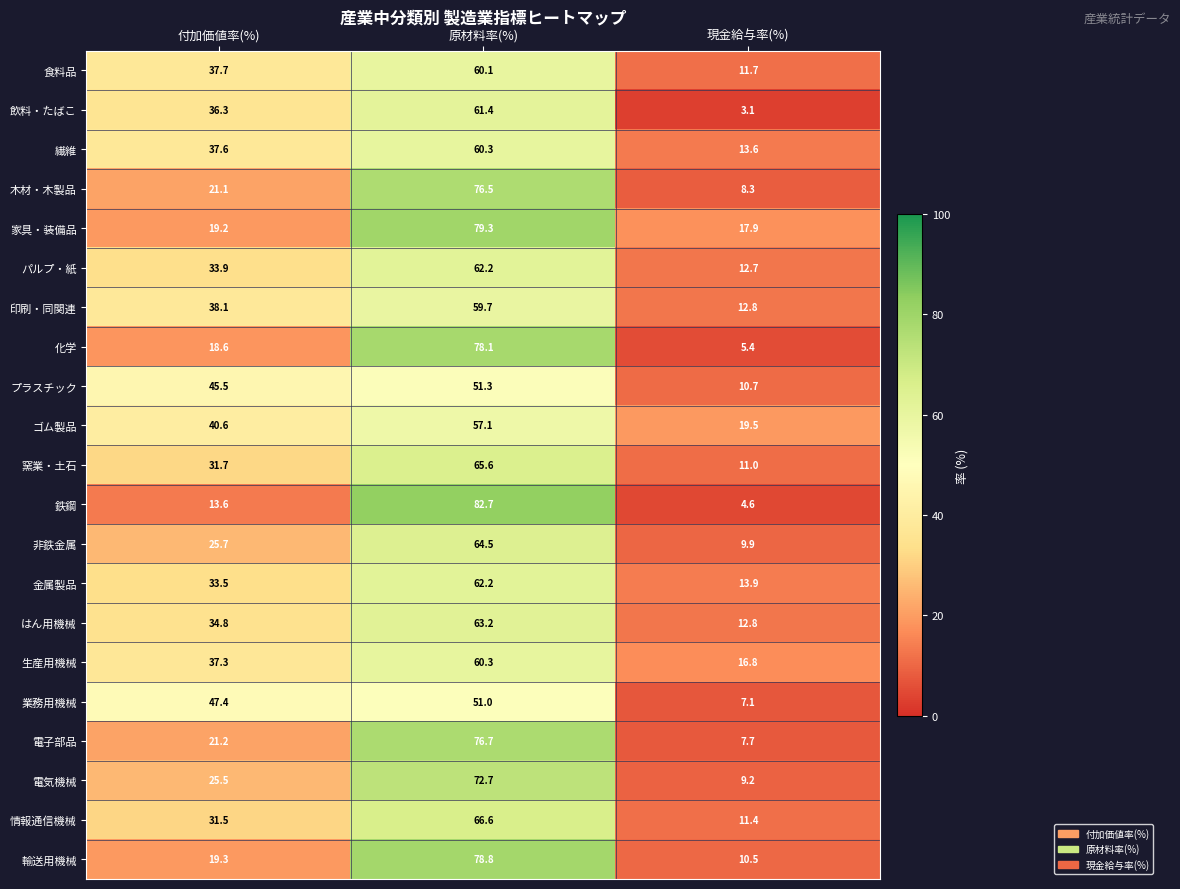

Is the value of 生産用機械 at 原材料率(%) greater than the value of 金属製品 at 現金給与率(%)?

Yes